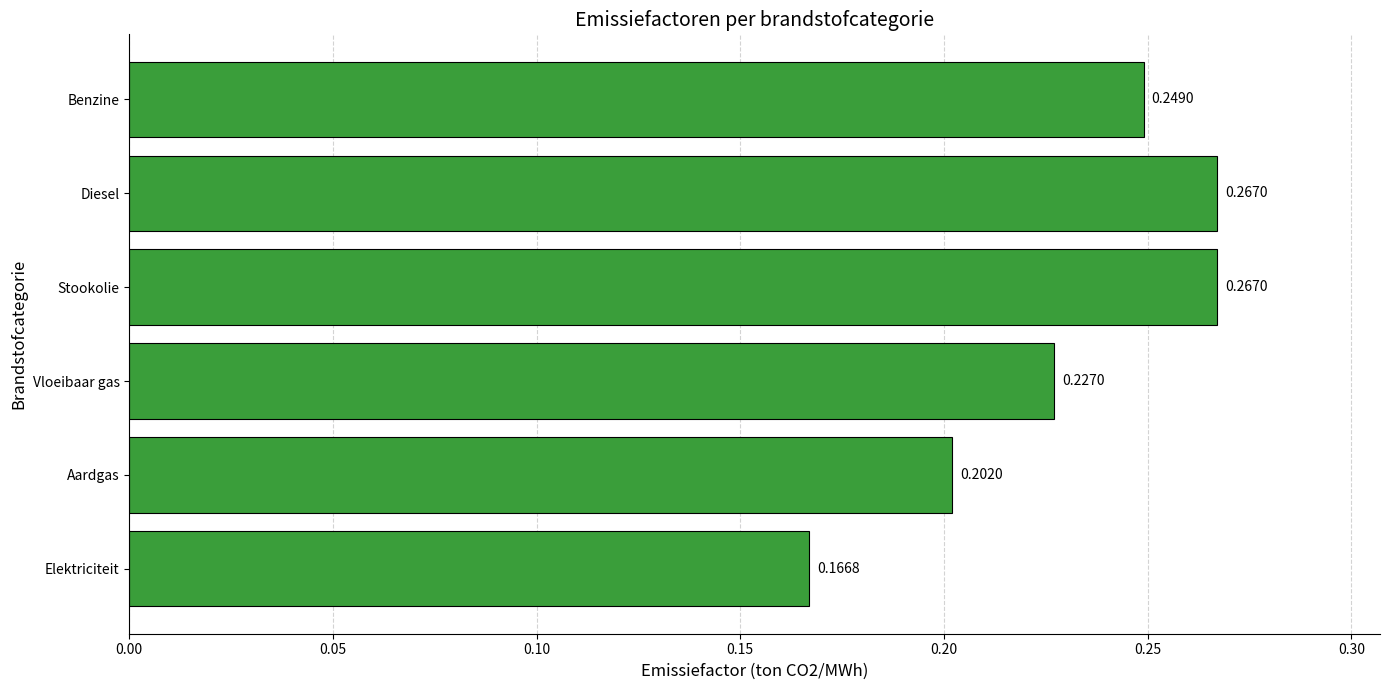

At which label is the value closest to 0?

Elektriciteit